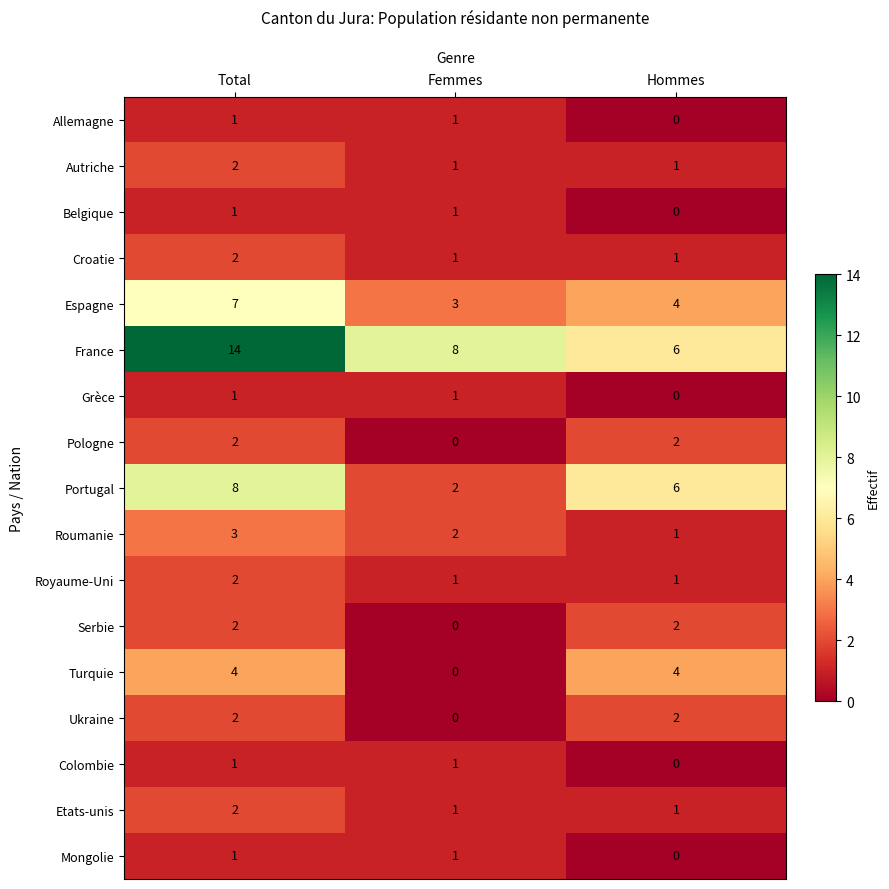

List the labels in order of Roumanie value, largest first.

Total, Femmes, Hommes